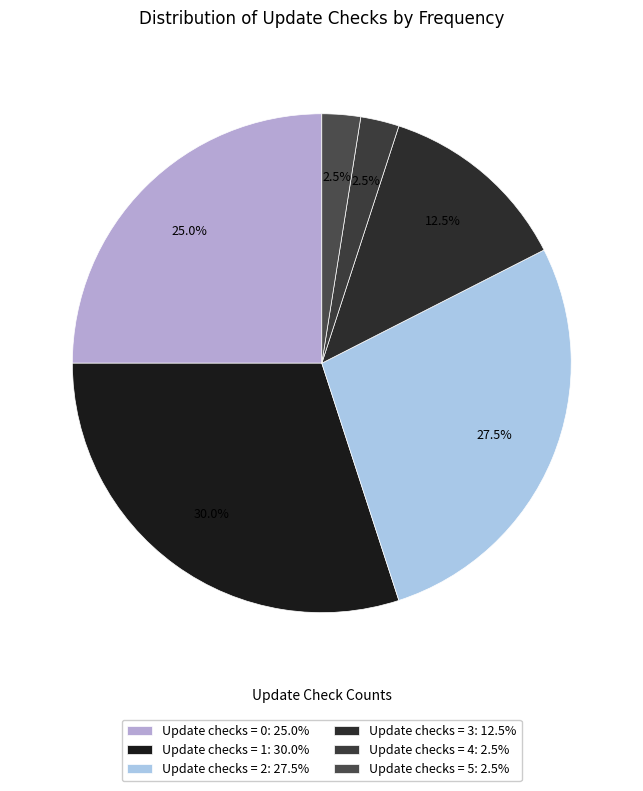

To the nearest percent, what is the average slice percentage?

17%